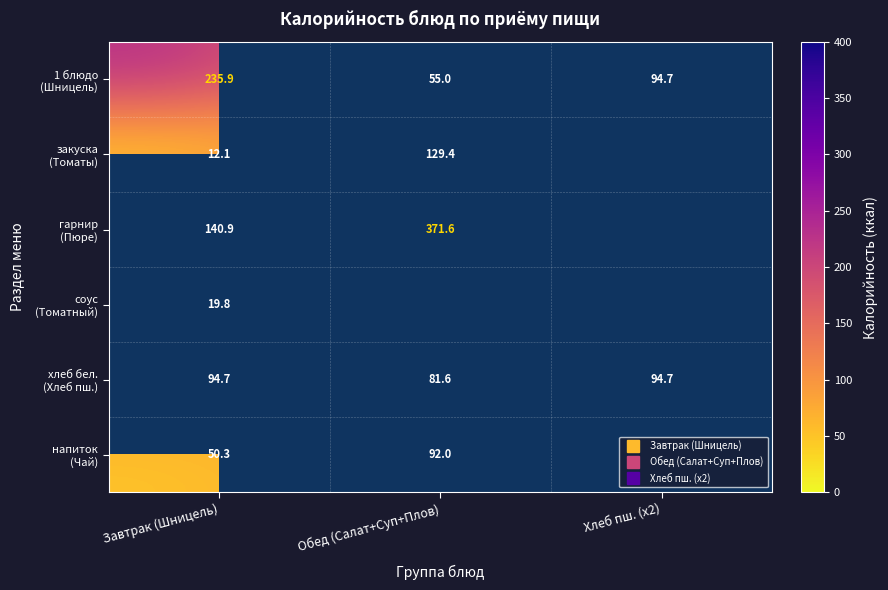

The value of хлеб бел. (Хлеб пш.) at Завтрак (Шницель) is 125.8. True or false?

False